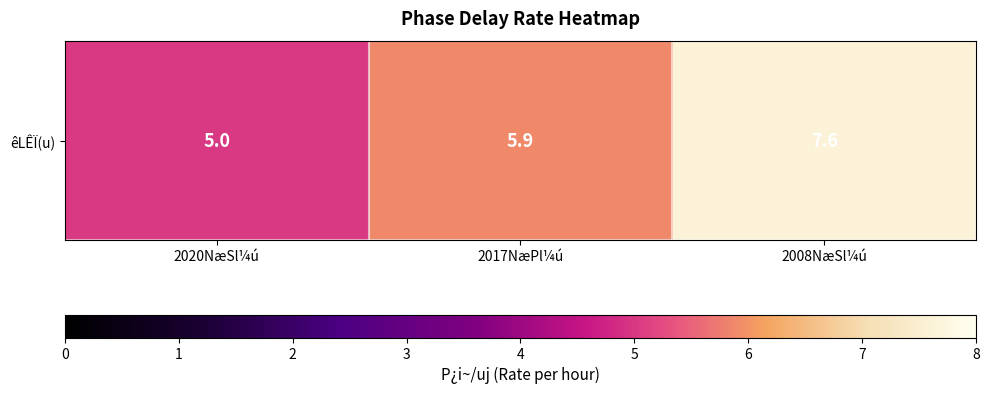

The value at 2008NæSl¼ú is 12.9. True or false?

False